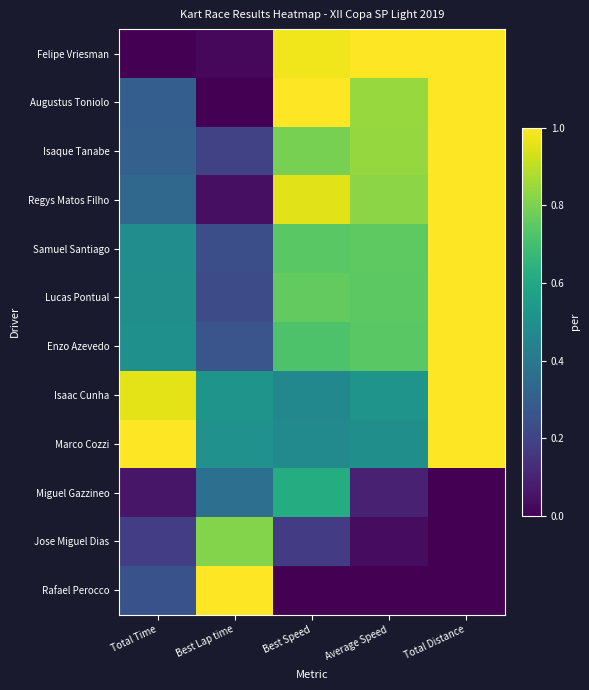

At Total Distance, list the series in order from smallest to largest.

Miguel Gazzineo, Jose Miguel Dias, Rafael Perocco, Felipe Vriesman, Augustus Toniolo, Isaque Tanabe, Regys Matos Filho, Samuel Santiago, Lucas Pontual, Enzo Azevedo, Isaac Cunha, Marco Cozzi